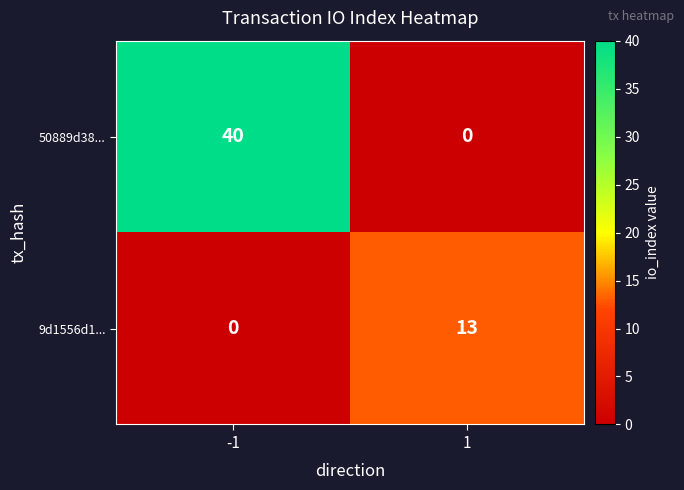

What is the maximum value for 50889d38...?

40